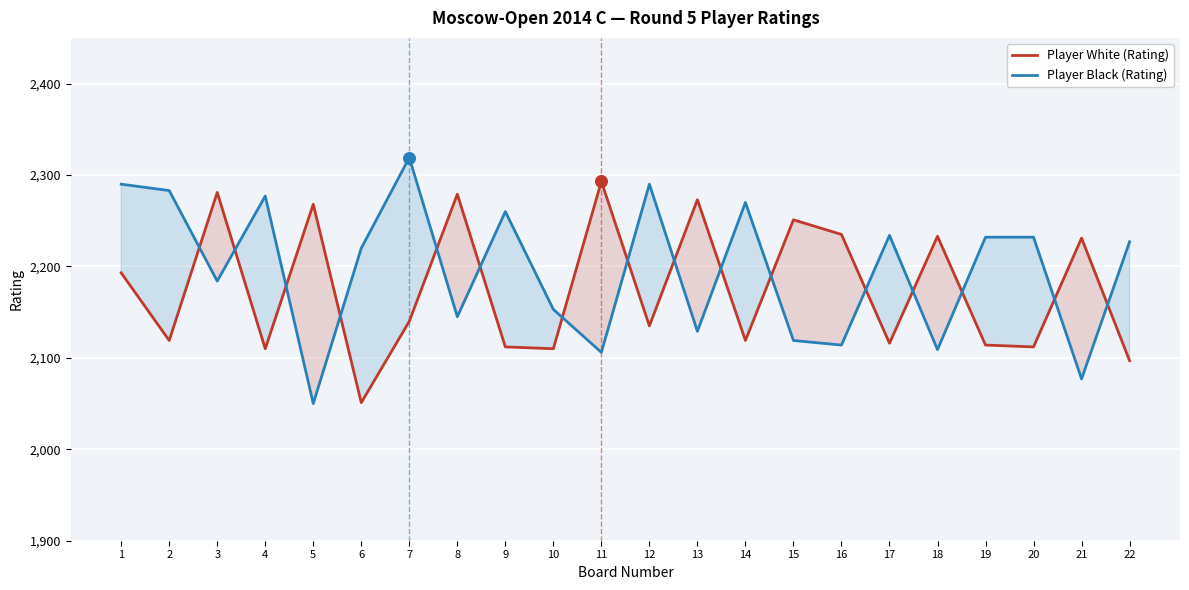

What are all the series names shown in the legend?

Player White (Rating), Player Black (Rating)